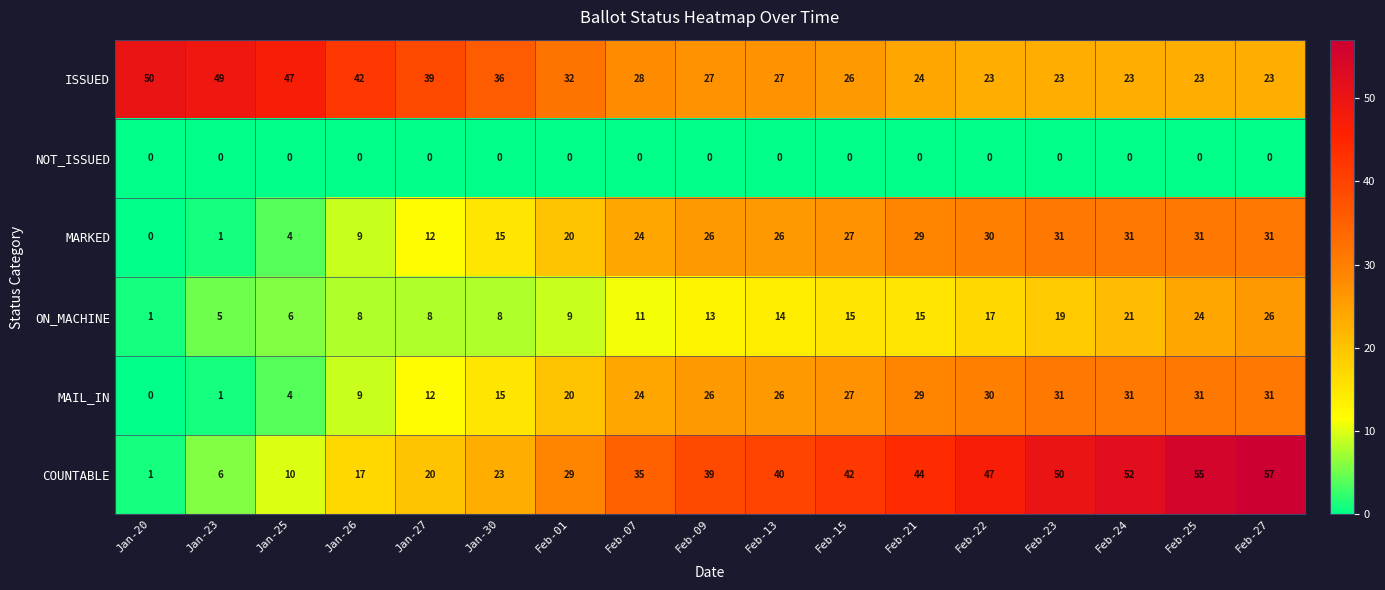

Is it true that ISSUED equals 15 at Feb-09?

False